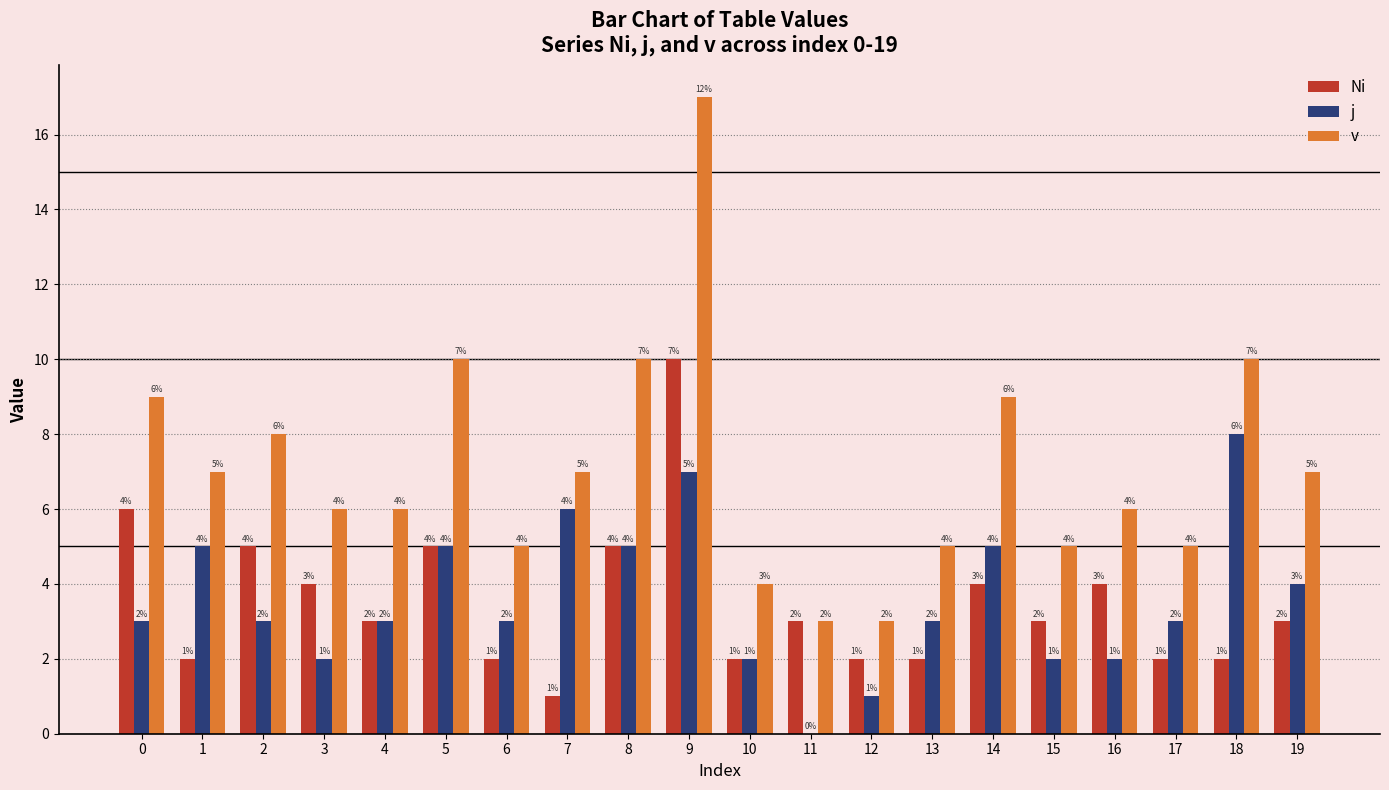

Is the value of j at 19 greater than the value of v at 7?

No